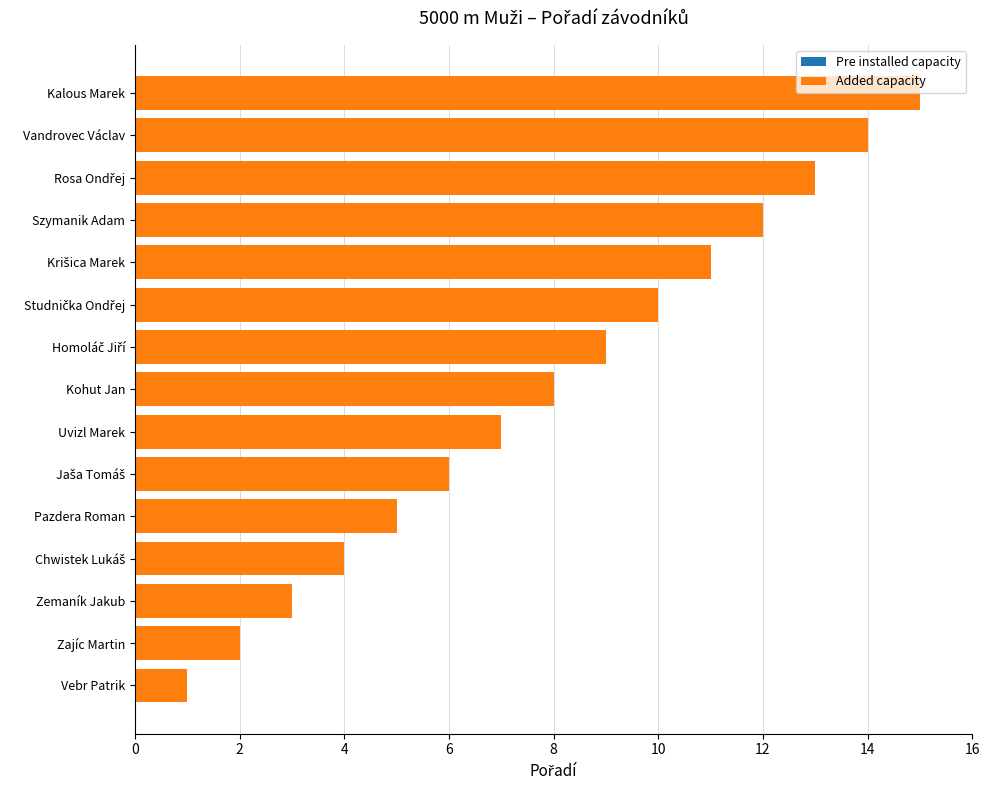

What is the sum of all values?

120